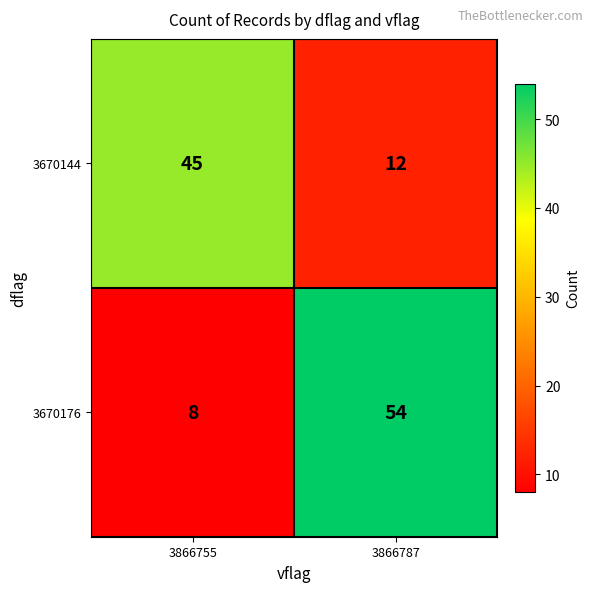

Rank the series by their average value, from lowest to highest.

3670144, 3670176